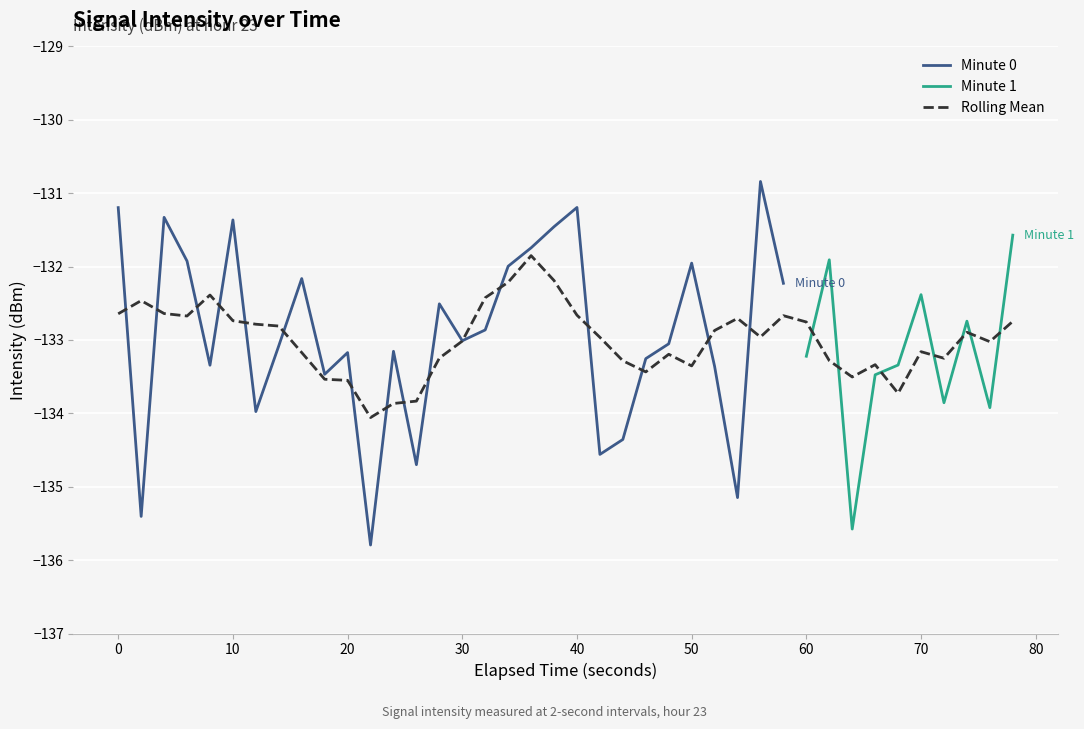

How many data points are less than -133?

22